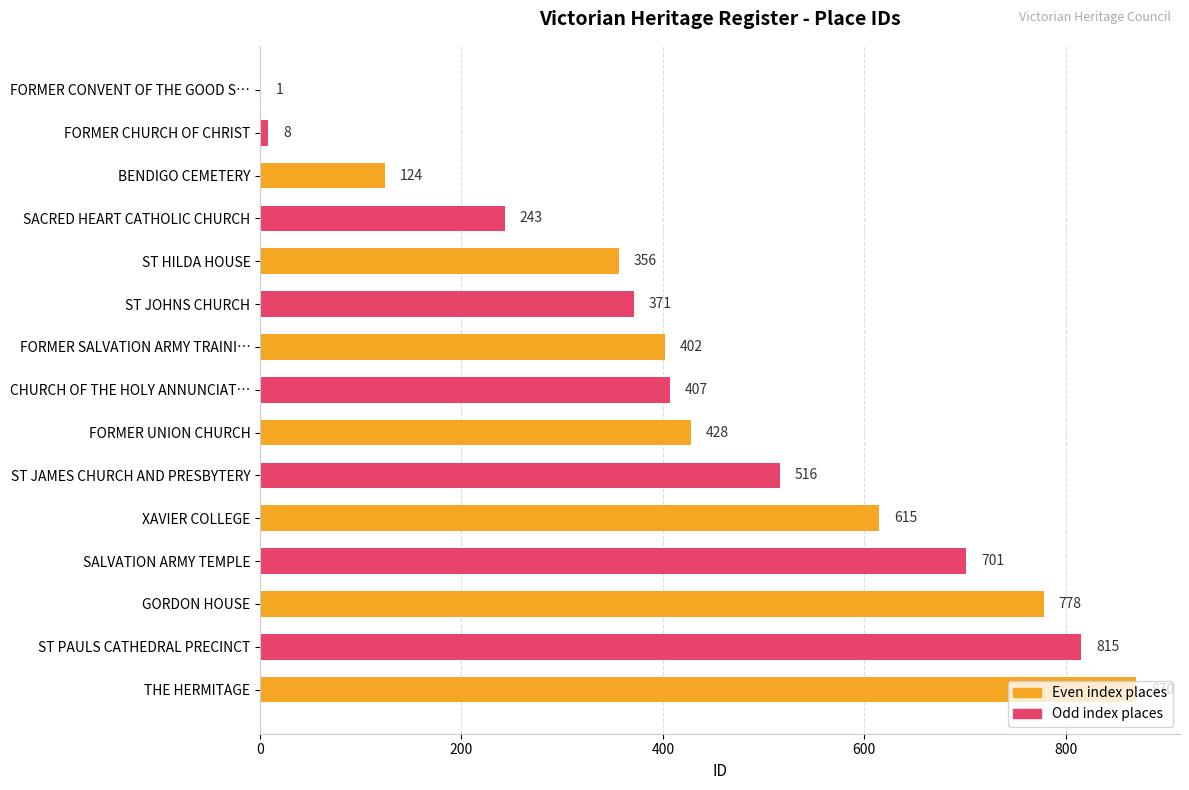

What is the maximum value shown in the chart?

870